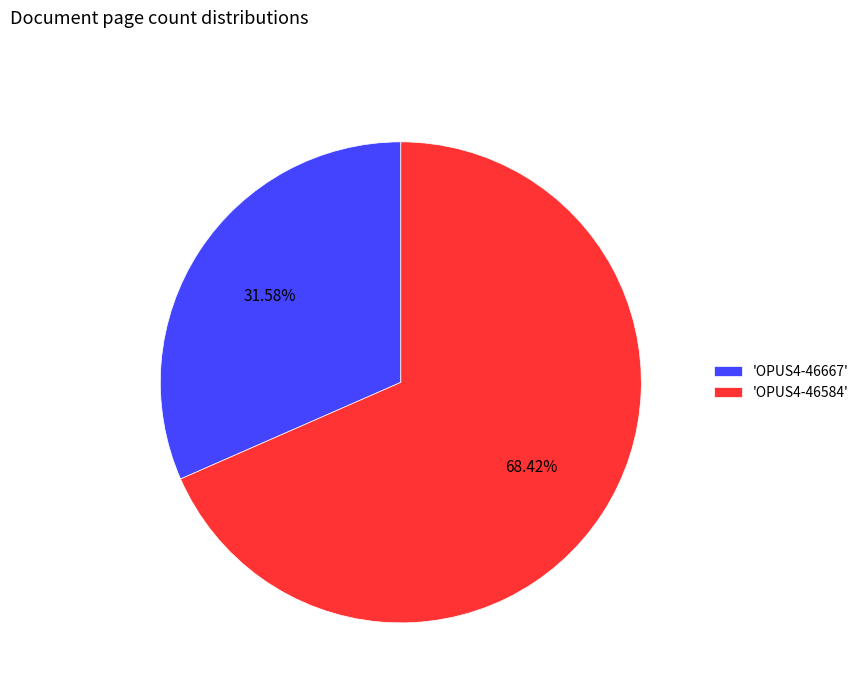

Which slice represents more than half of the pie?

'OPUS4-46584'